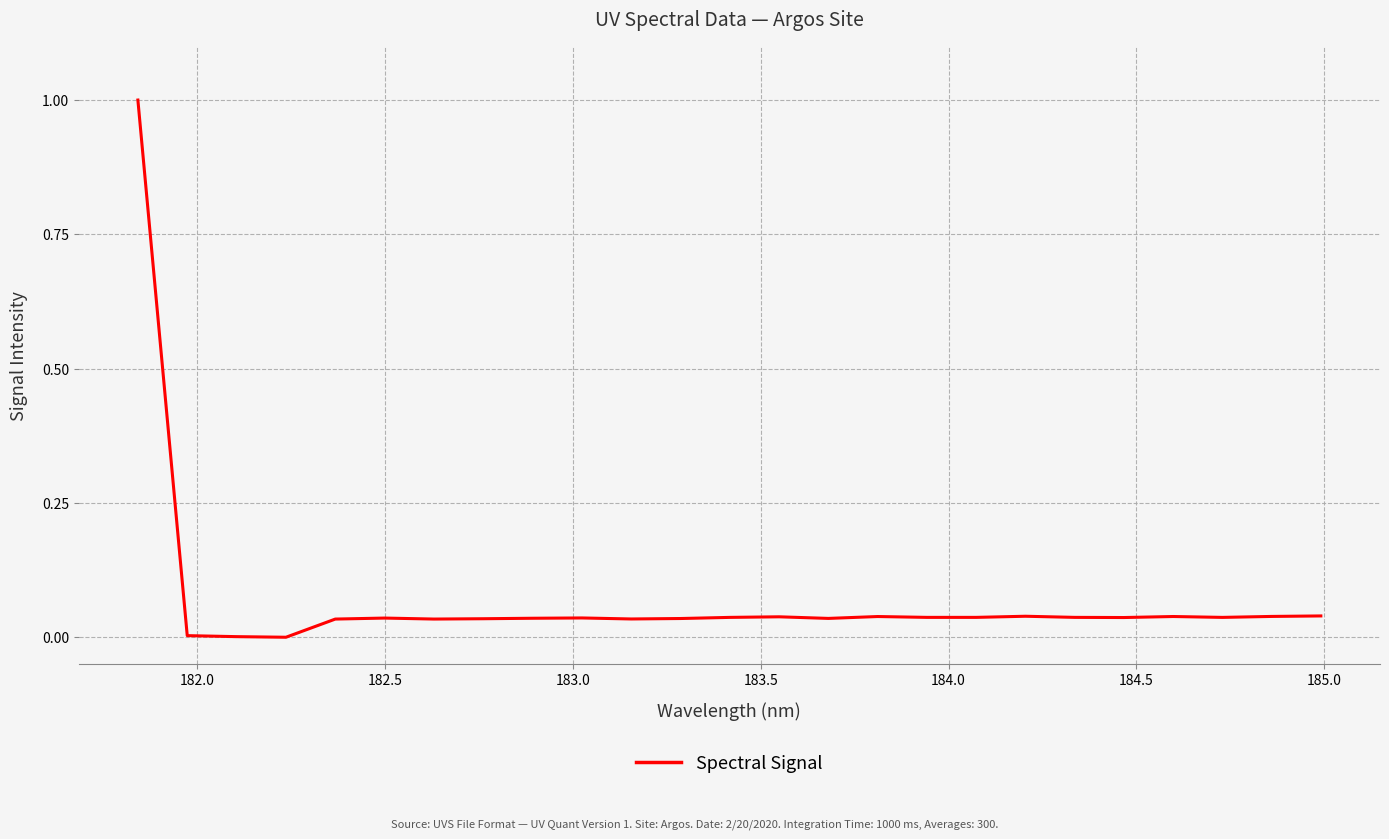

What is the maximum value shown in the chart?

1.0